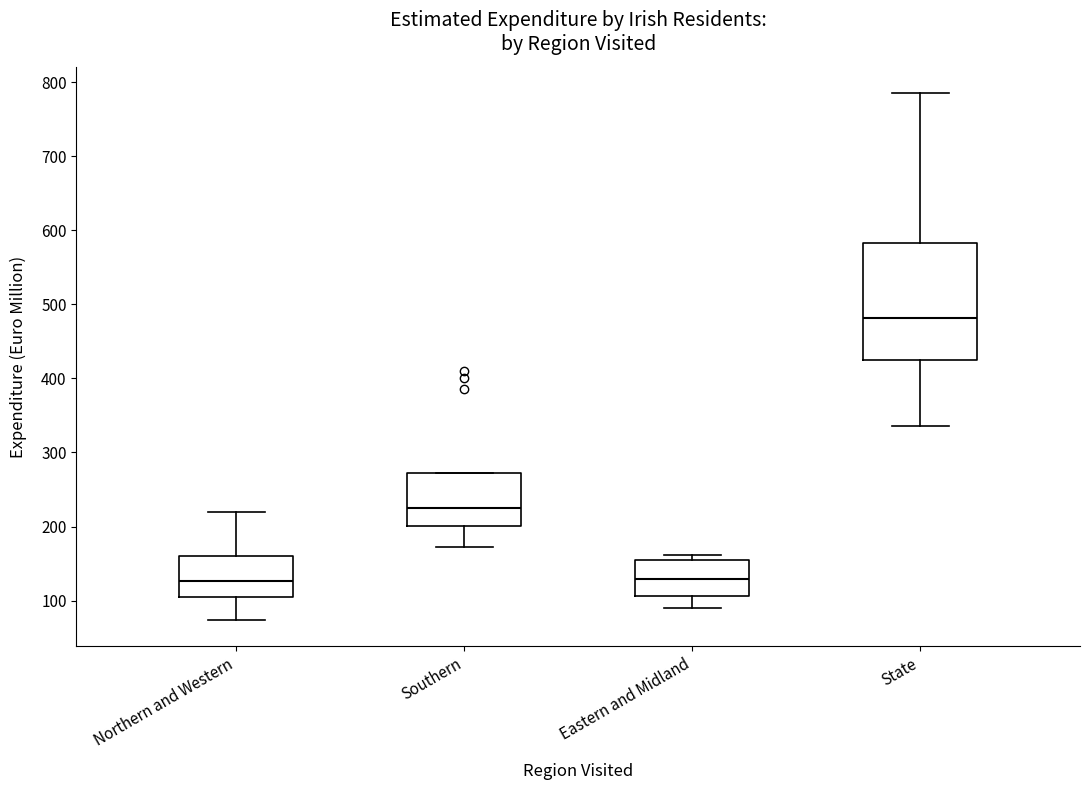

Reading left to right, transcribe this box plot: for each box, give where its median line is, the range the box spans, and where its two whiskers end, as read against the y-axis. The values are not printed on the chart, so give them approximately, as read against the axis.

Northern and Western: median 130, box 100 to 160, whiskers 70 to 220
Southern: median 230, box 200 to 270, whiskers 170 to 270
Eastern and Midland: median 130, box 110 to 160, whiskers 90 to 160 (just above the box's upper edge)
State: median 480, box 430 to 580, whiskers 340 to 790